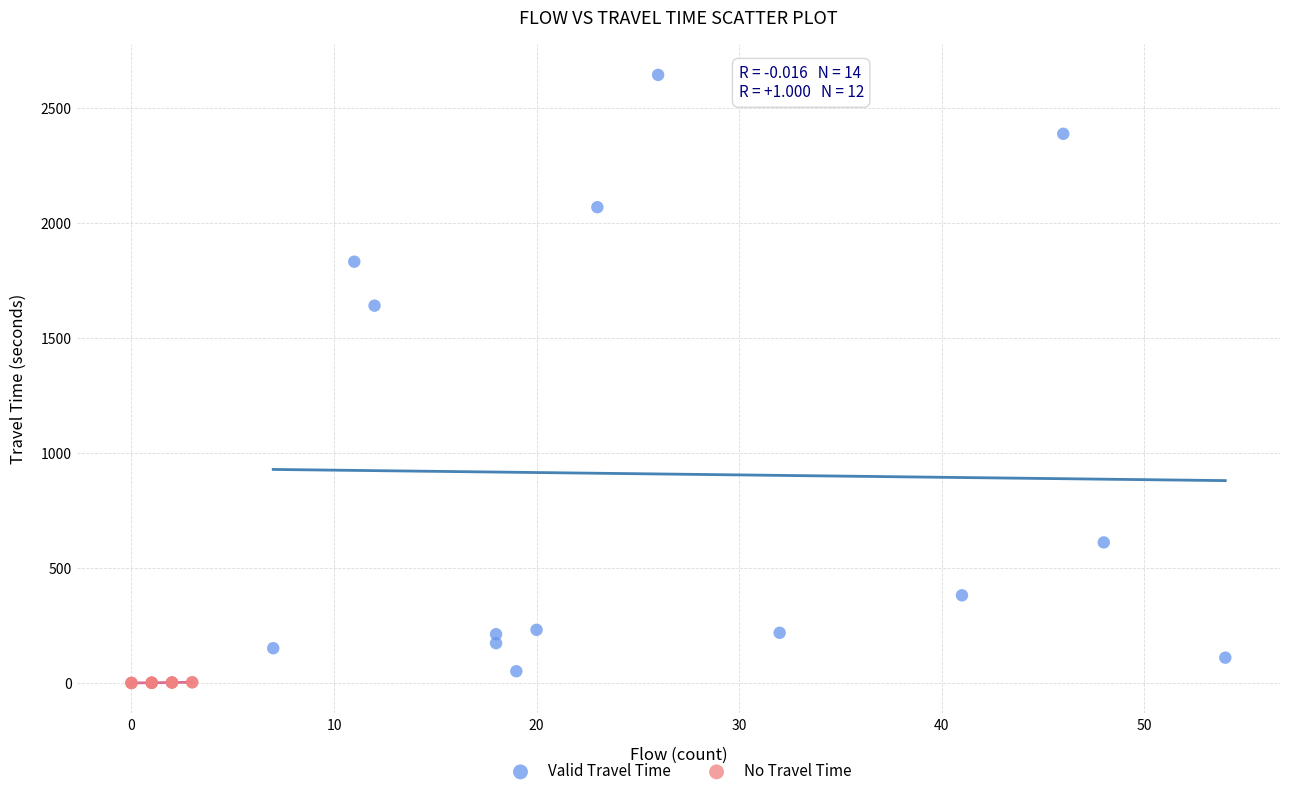

Which series has the widest spread of Y values?

Valid Travel Time